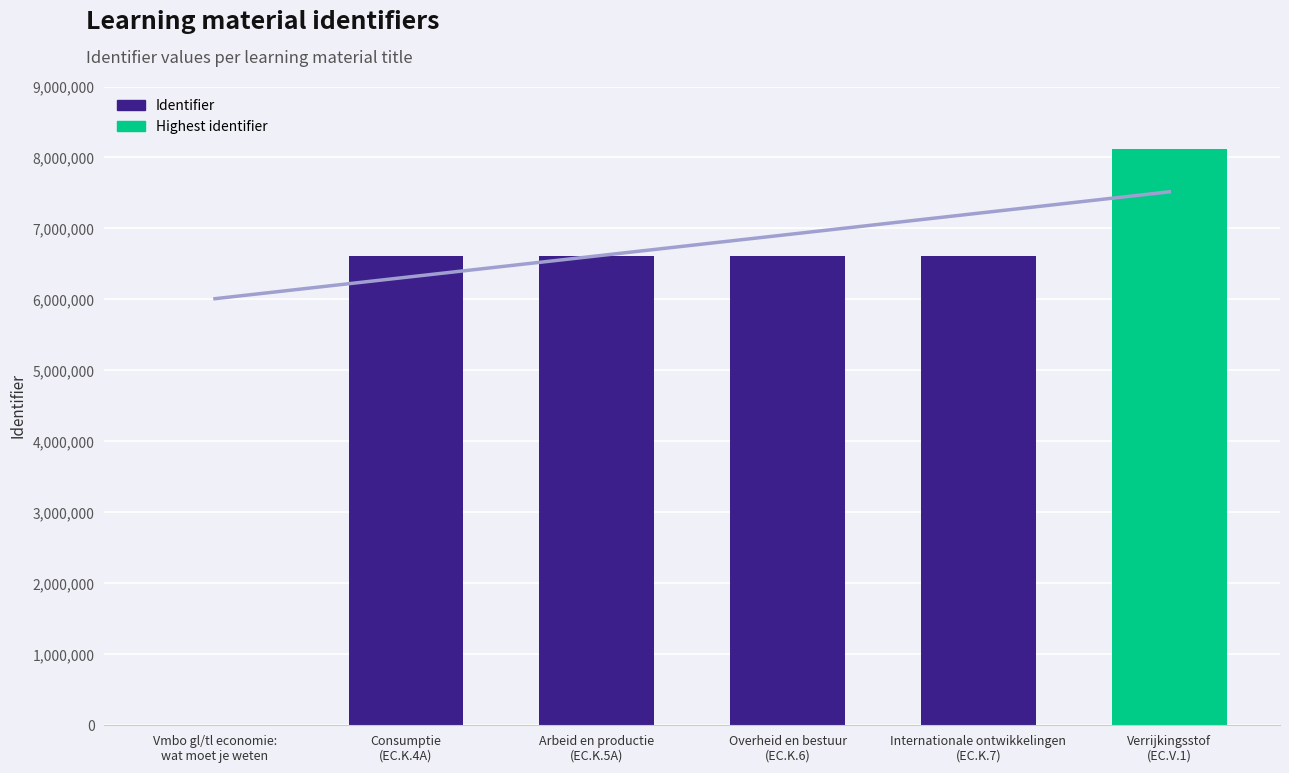

Reading right to left, transcribe all the data shown in this chart.

Verrijkingsstof
(EC.V.1)=8118298	Internationale ontwikkelingen
(EC.K.7)=6612705	Overheid en bestuur
(EC.K.6)=6612703	Arbeid en productie
(EC.K.5A)=6612701	Consumptie
(EC.K.4A)=6612699	Vmbo gl/tl economie:
wat moet je weten=0